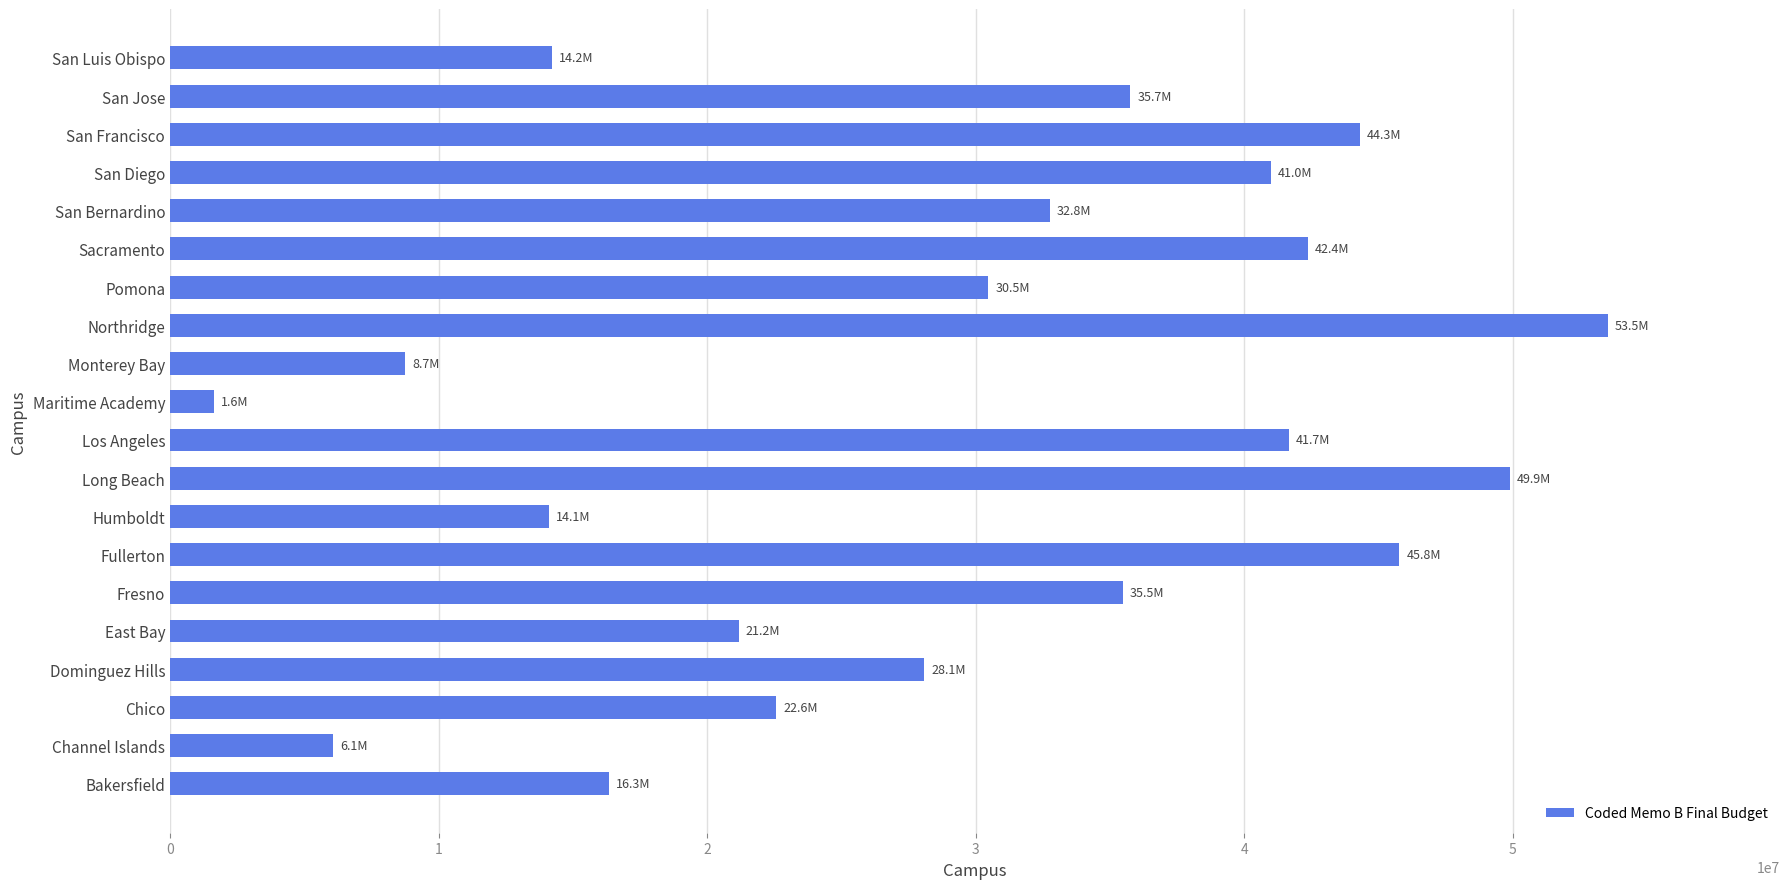

What value does the data have at Long Beach, to the nearest 100?

49892600